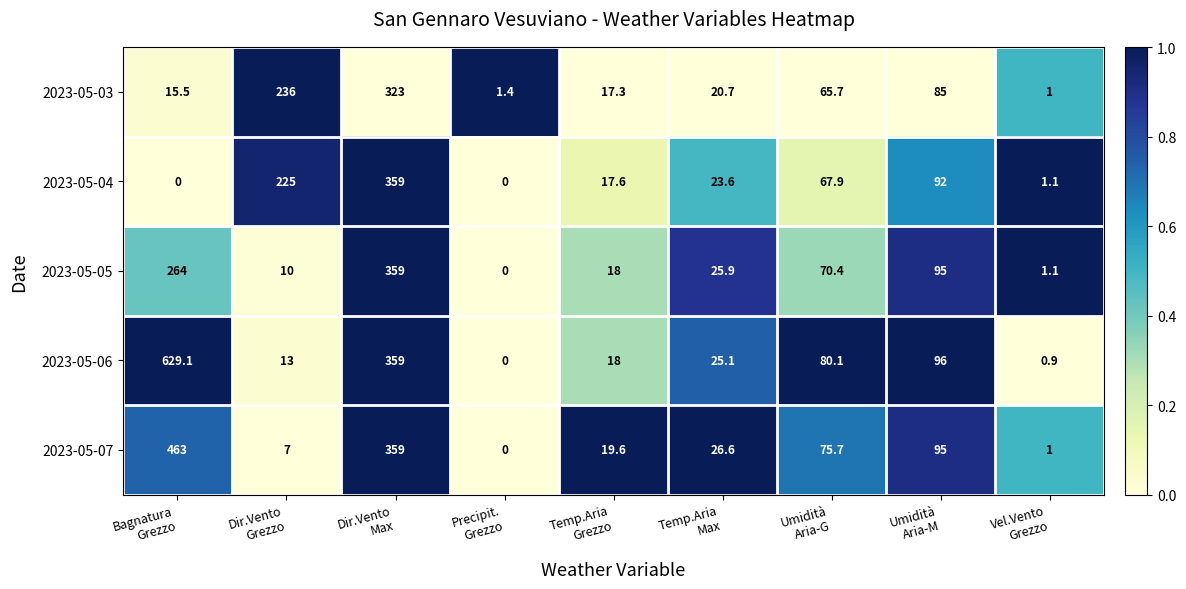

Which series has the largest total across all categories?

2023-05-06